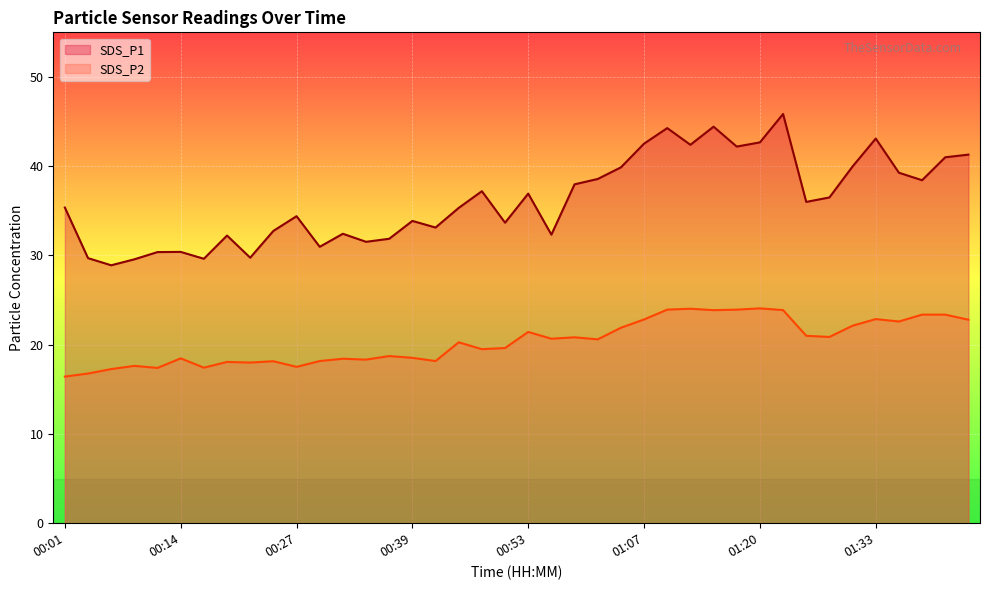

Rank the categories by SDS_P1 value from highest to lowest.

01:22, 01:15, 01:09, 01:33, 01:20, 01:07, 01:12, 01:17, 01:44, 01:42, 01:30, 01:04, 01:35, 01:01, 01:39, 00:59, 00:47, 00:53, 01:28, 01:25, 00:01, 00:45, 00:27, 00:39, 00:50, 00:42, 00:24, 00:32, 00:56, 00:19, 00:37, 00:34, 00:29, 00:14, 00:12, 00:22, 00:04, 00:17, 00:09, 00:06